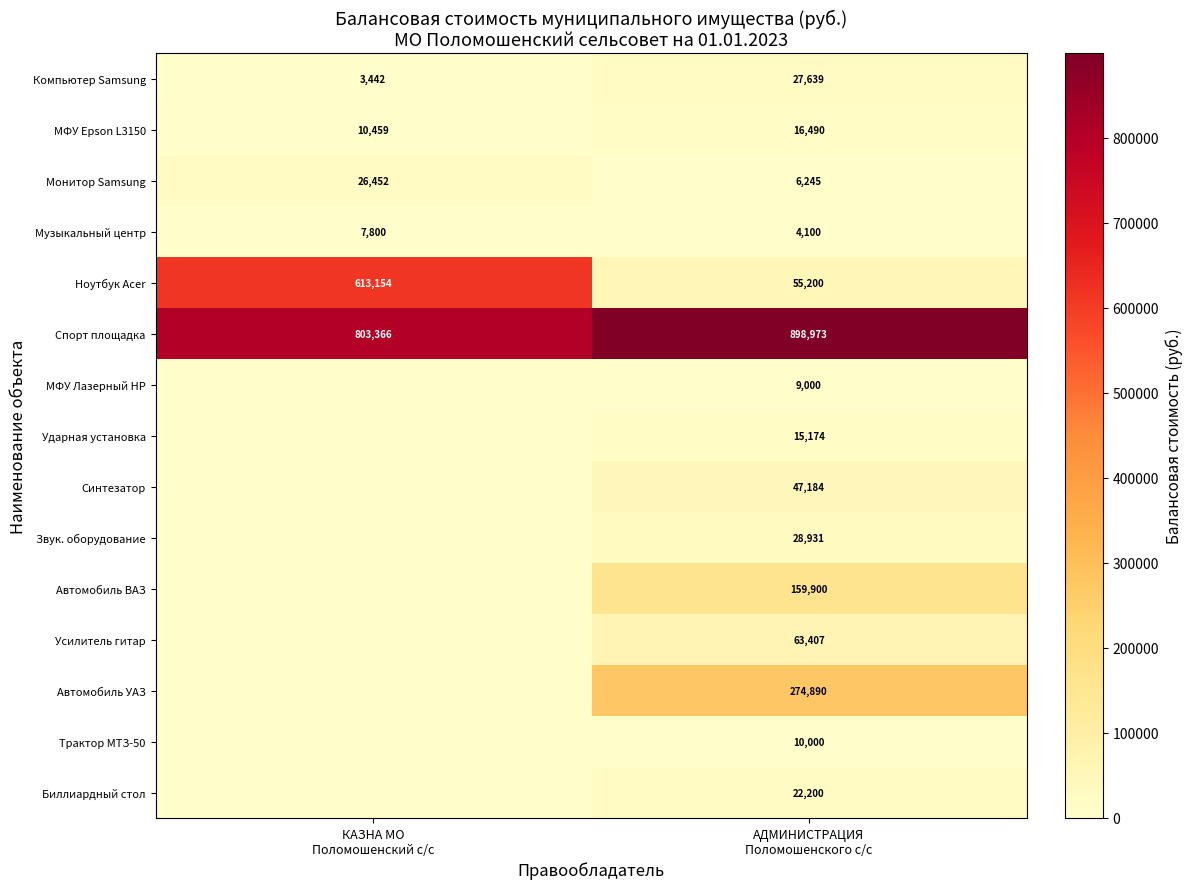

What is the sum of all Спорт площадка values?

1702339